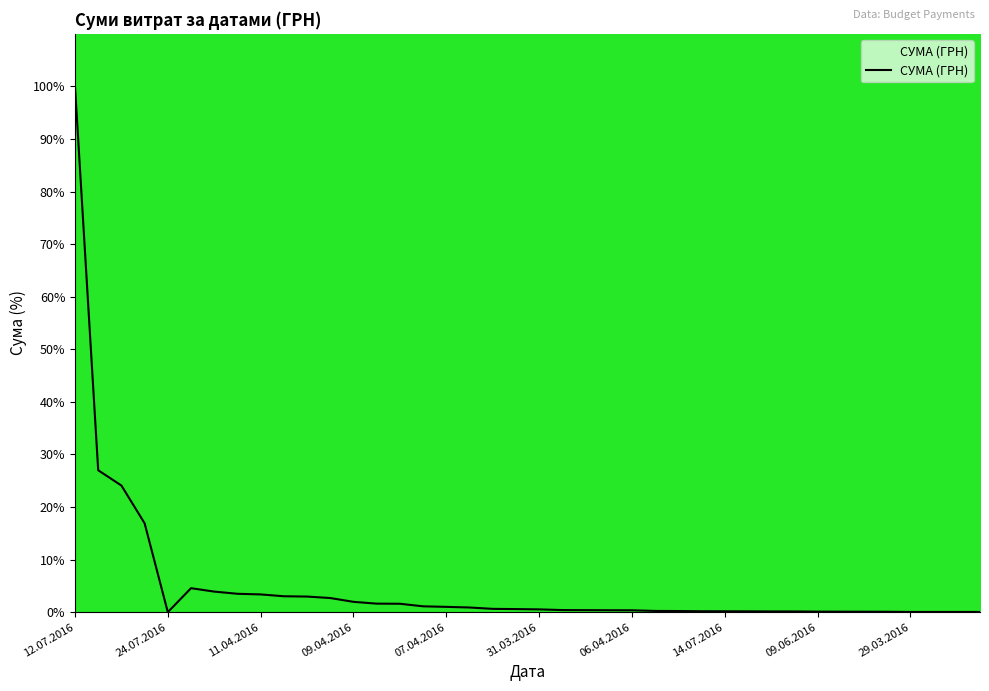

How many categories are shown in the chart?

40